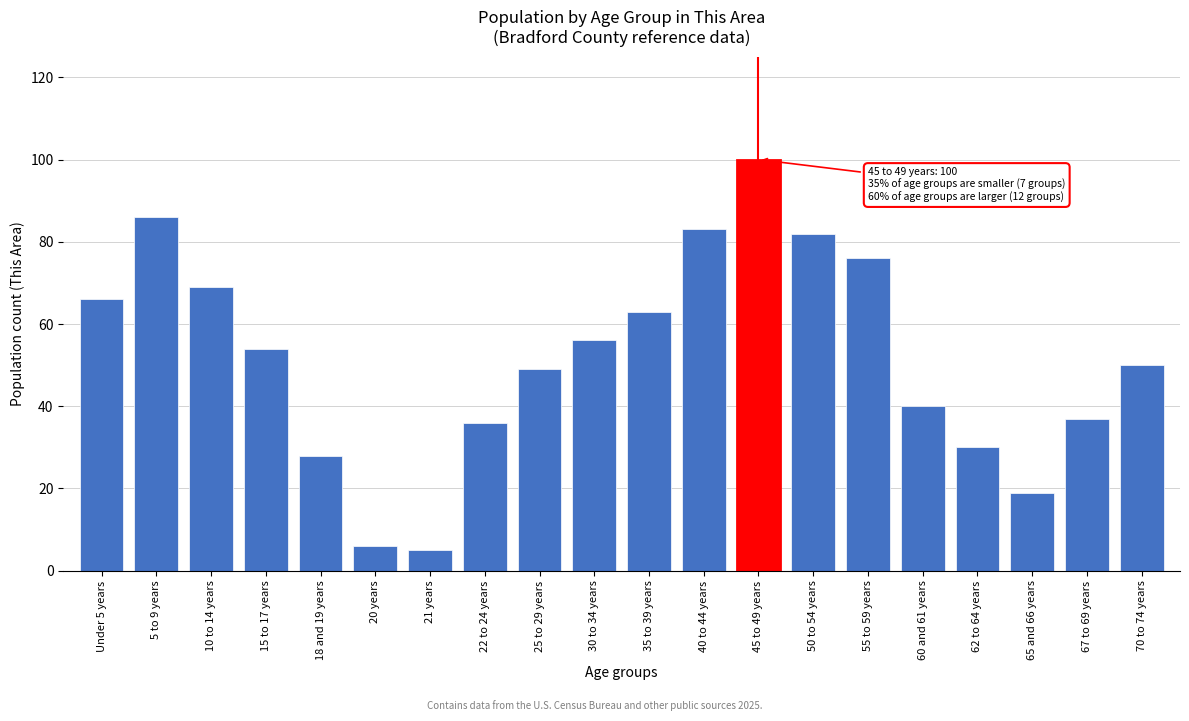

Reading left to right, extract all data points from this chart.

66	86	69	54	28	6	5	36	49	56	63	83	100	82	76	40	30	19	37	50